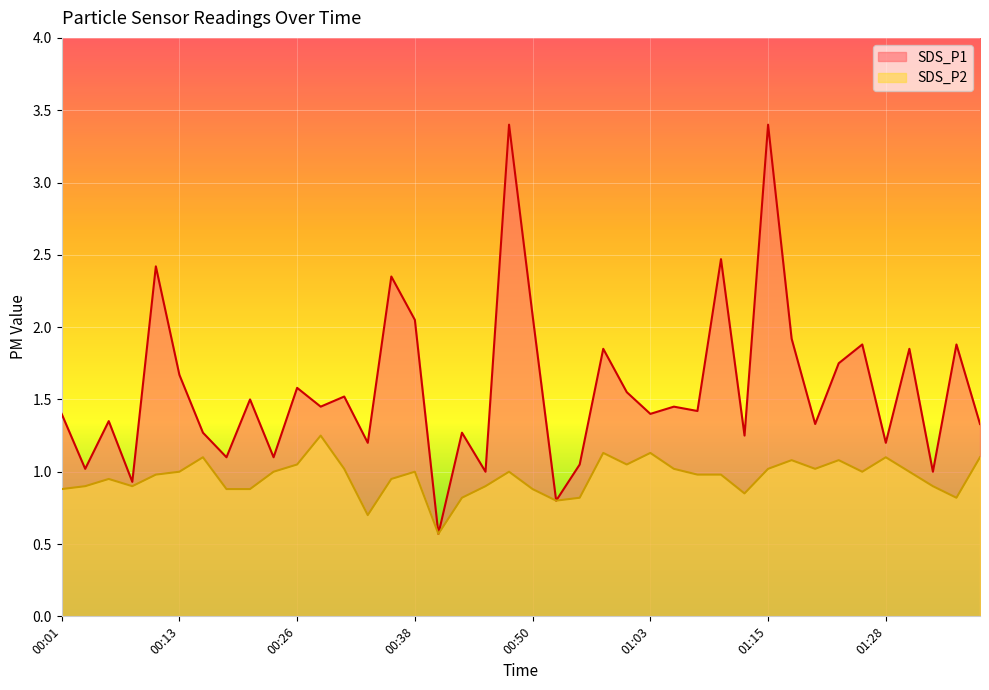

Where does the SDS_P2 series first go above 1?

00:16